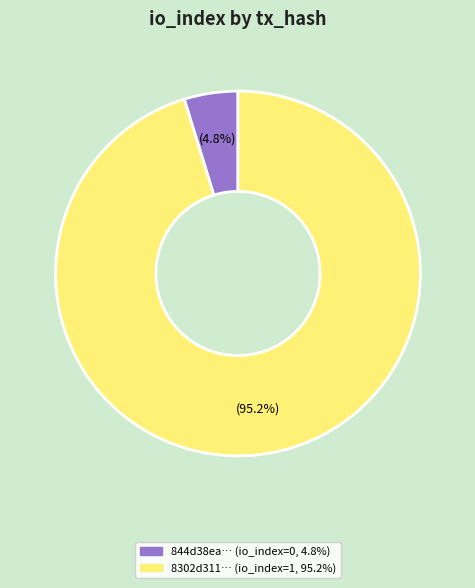

Does any single category account for the majority?

Yes